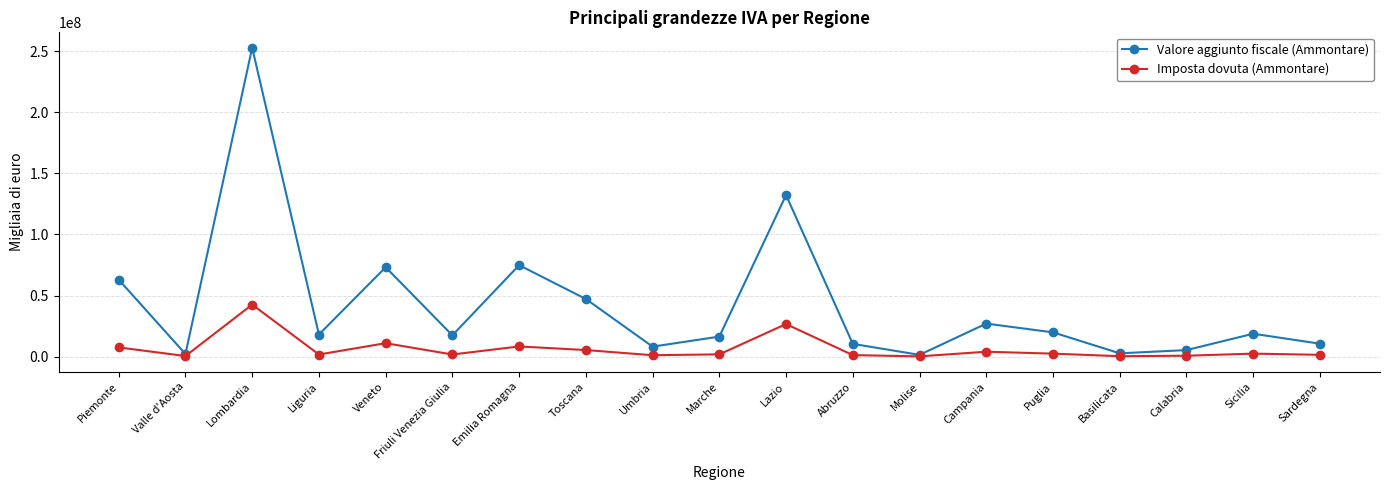

At Friuli Venezia Giulia, list the series in order from smallest to largest.

Imposta dovuta (Ammontare), Valore aggiunto fiscale (Ammontare)